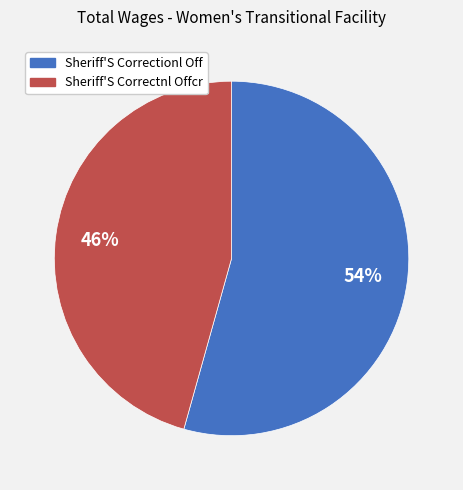

Which has a higher value, Sheriff'S Correctnl Offcr or Sheriff'S Correctionl Off?

Sheriff'S Correctionl Off